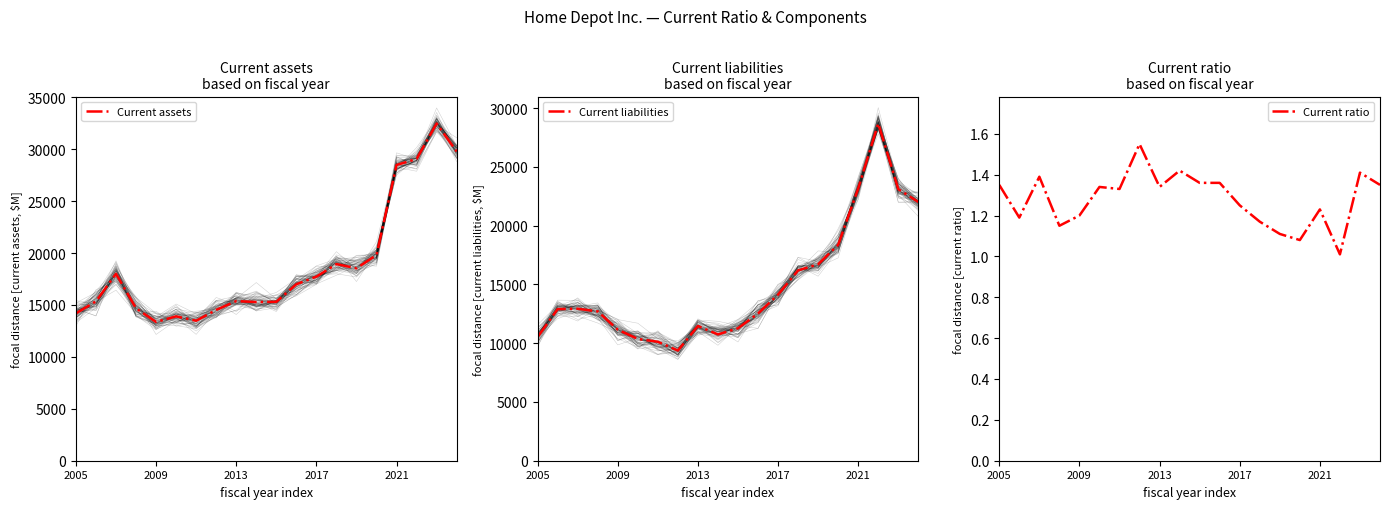

What are all the series names shown in the legend?

Current assets, Current liabilities, Current ratio